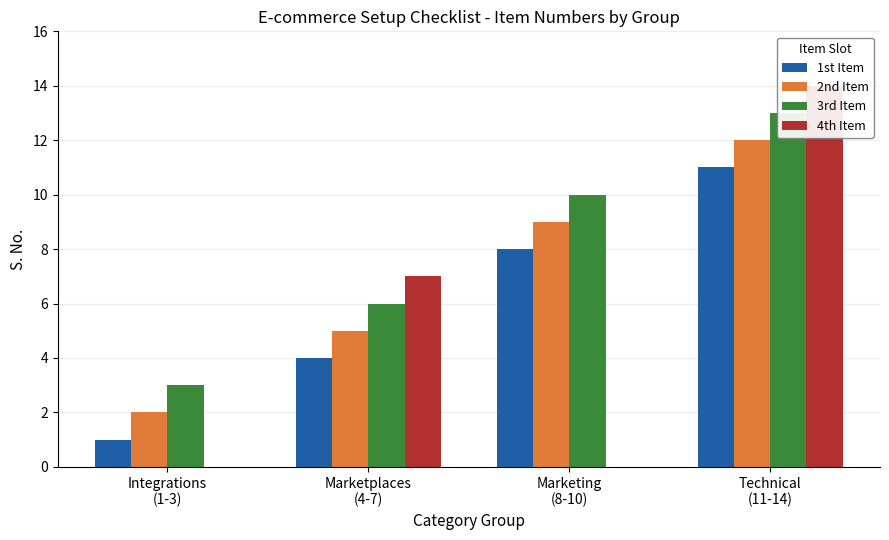

Reading right to left, transcribe all the data shown in this chart.

1st Item: Technical
(11-14)=11	Marketing
(8-10)=8	Marketplaces
(4-7)=4	Integrations
(1-3)=1
2nd Item: Technical
(11-14)=12	Marketing
(8-10)=9	Marketplaces
(4-7)=5	Integrations
(1-3)=2
3rd Item: Technical
(11-14)=13	Marketing
(8-10)=10	Marketplaces
(4-7)=6	Integrations
(1-3)=3
4th Item: Technical
(11-14)=14	Marketing
(8-10)=0	Marketplaces
(4-7)=7	Integrations
(1-3)=0